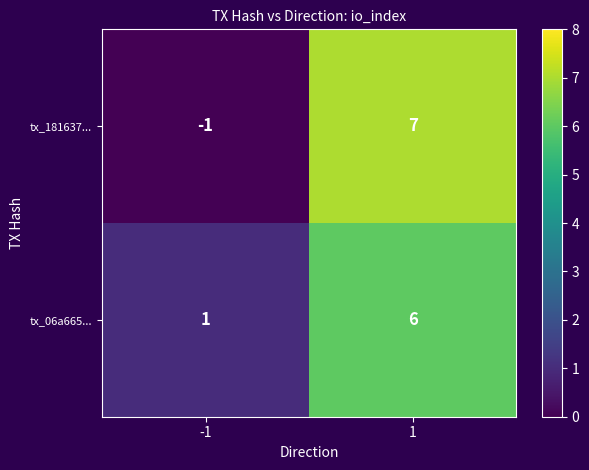

What is the maximum value for tx_06a665...?

6